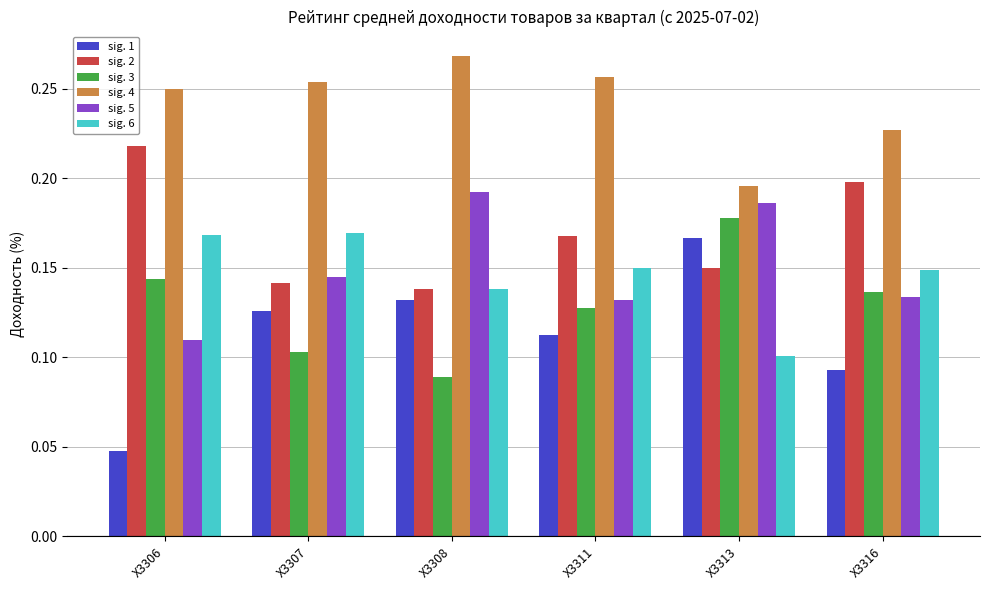

The sig. 5 series shows 0.2 at X3308. True or false?

True